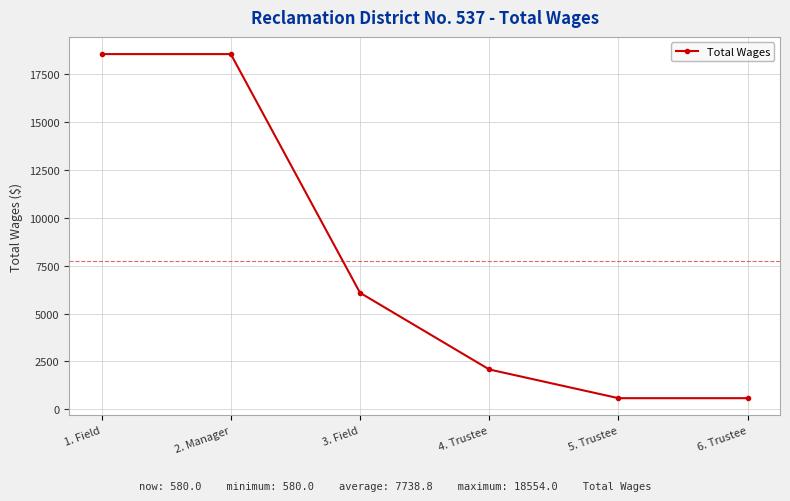

What is the label of the 6th point from the right?

1. Field